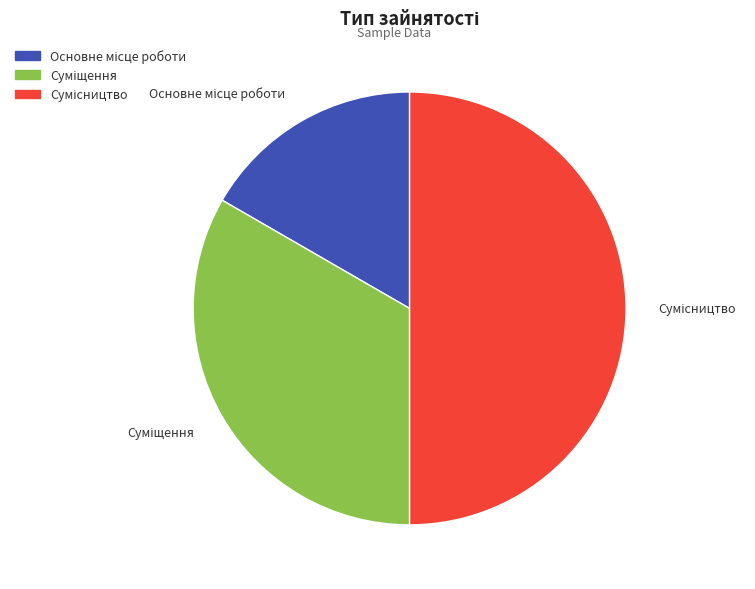

How many slices are in this pie chart?

3